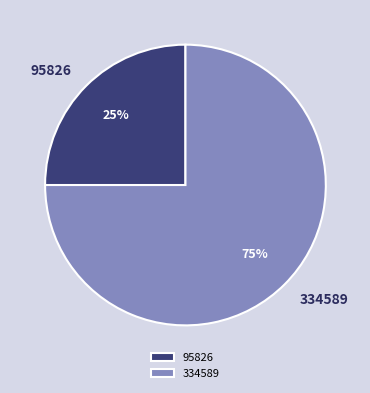

Do 95826 and 334589 together represent more than half of the pie?

Yes